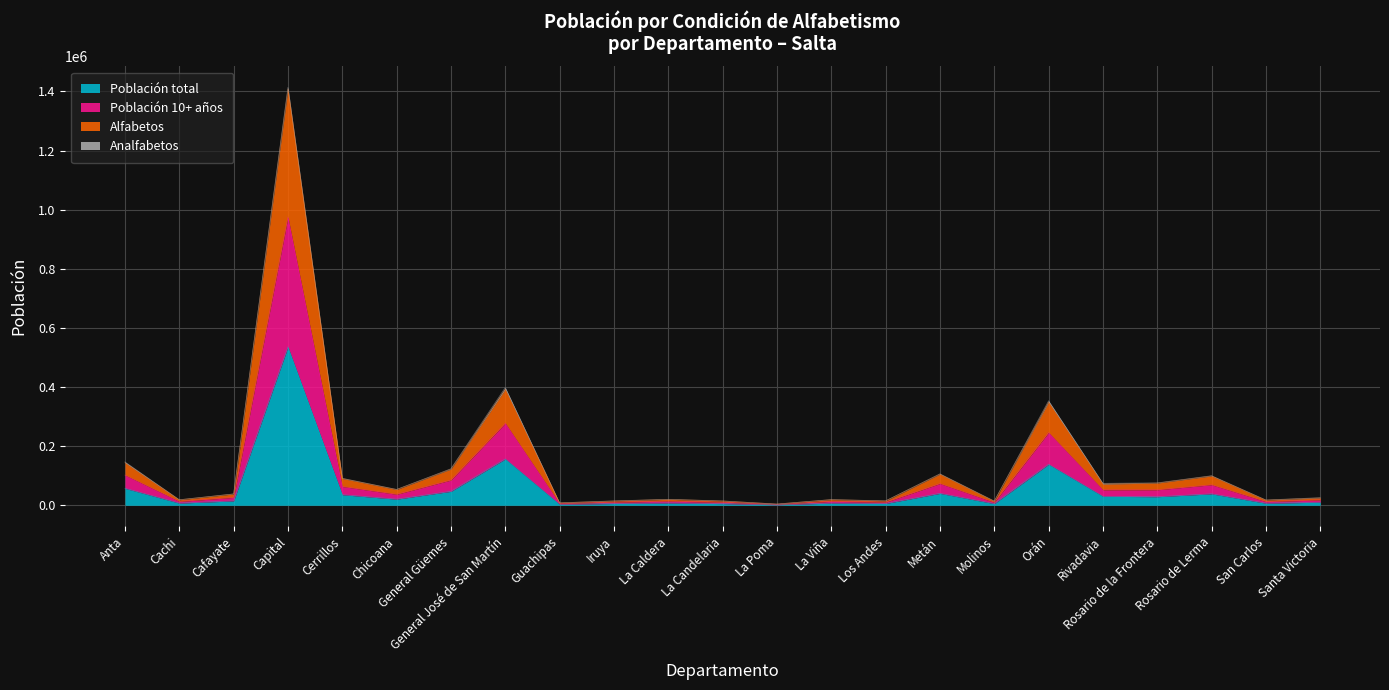

What position from the left is General Güemes?

7